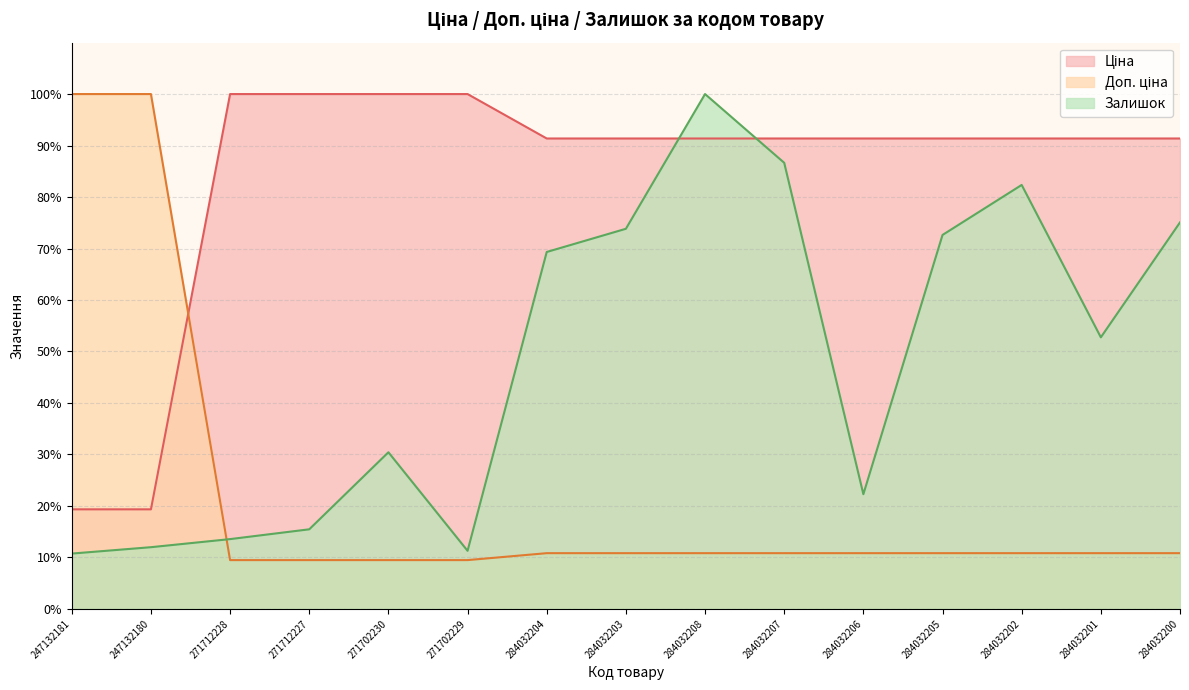

What is the approximate value of Ціна at 271712228?

100.0